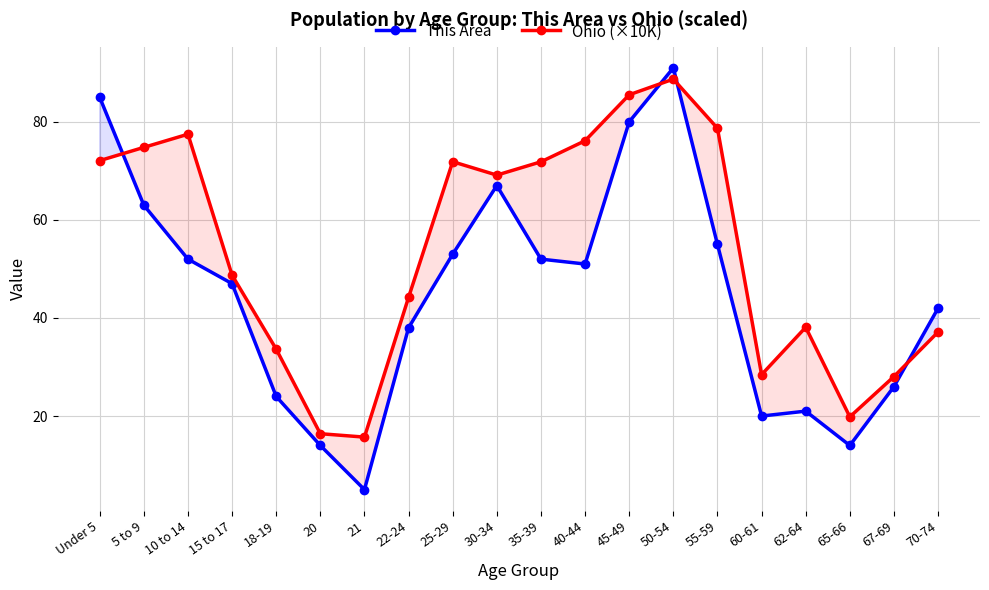

At which category is the sum across all series the highest?

50-54